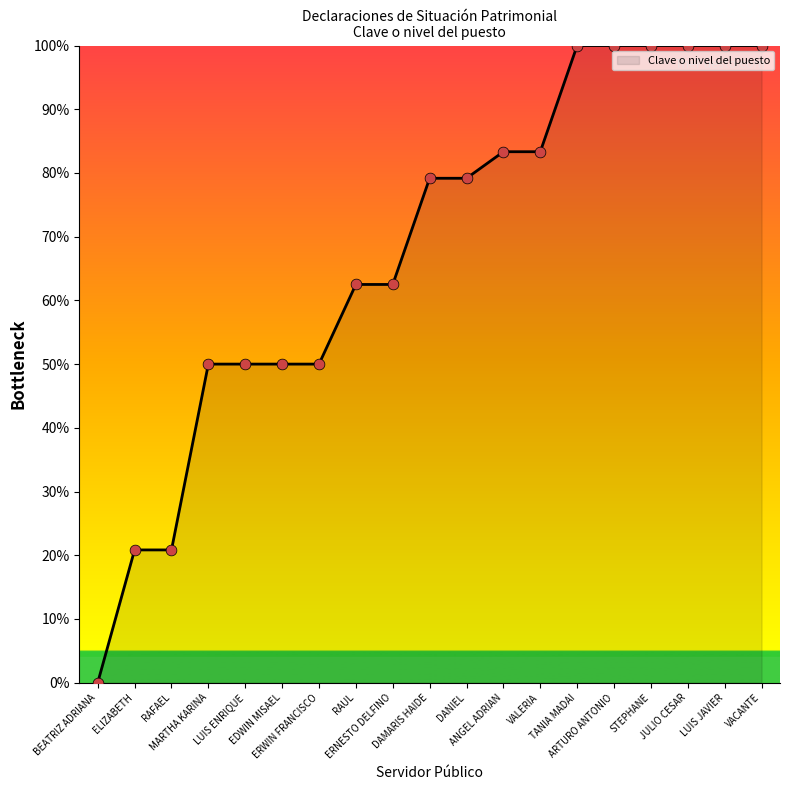

Between ANGEL ADRIAN and ELIZABETH, which is larger?

ANGEL ADRIAN